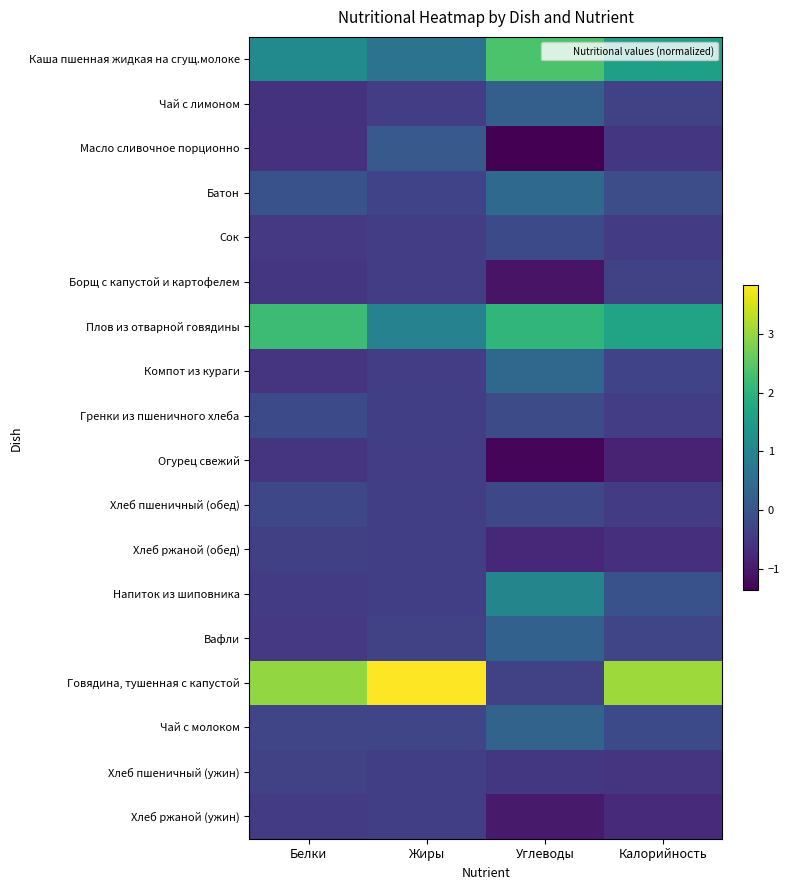

Reading left to right, what are all the values shown in this chart?

Каша пшенная жидкая на сгущ.молоке: Белки=1.1	Жиры=0.6	Углеводы=2.4	Калорийность=1.6
Чай с лимоном: Белки=-0.6	Жиры=-0.4	Углеводы=0.2	Калорийность=-0.4
Масло сливочное порционно: Белки=-0.6	Жиры=0.1	Углеводы=-1.4	Калорийность=-0.5
Батон: Белки=-0.1	Жиры=-0.3	Углеводы=0.4	Калорийность=-0.1
Сок: Белки=-0.5	Жиры=-0.4	Углеводы=-0.2	Калорийность=-0.5
Борщ с капустой и картофелем: Белки=-0.5	Жиры=-0.4	Углеводы=-1.1	Калорийность=-0.3
Плов из отварной говядины: Белки=2.2	Жиры=0.9	Углеводы=2.0	Калорийность=1.7
Компот из кураги: Белки=-0.6	Жиры=-0.4	Углеводы=0.4	Калорийность=-0.3
Гренки из пшеничного хлеба: Белки=-0.2	Жиры=-0.4	Углеводы=-0.2	Калорийность=-0.4
Огурец свежий: Белки=-0.6	Жиры=-0.4	Углеводы=-1.3	Калорийность=-0.9
Хлеб пшеничный (обед): Белки=-0.2	Жиры=-0.4	Углеводы=-0.2	Калорийность=-0.4
Хлеб ржаной (обед): Белки=-0.4	Жиры=-0.4	Углеводы=-0.8	Калорийность=-0.6
Напиток из шиповника: Белки=-0.5	Жиры=-0.4	Углеводы=1.0	Калорийность=-0.1
Вафли: Белки=-0.5	Жиры=-0.3	Углеводы=0.2	Калорийность=-0.3
Говядина, тушенная с капустой: Белки=3.0	Жиры=3.8	Углеводы=-0.4	Калорийность=3.1
Чай с молоком: Белки=-0.3	Жиры=-0.3	Углеводы=0.3	Калорийность=-0.2
Хлеб пшеничный (ужин): Белки=-0.3	Жиры=-0.4	Углеводы=-0.5	Калорийность=-0.6
Хлеб ржаной (ужин): Белки=-0.5	Жиры=-0.4	Углеводы=-1.0	Калорийность=-0.7